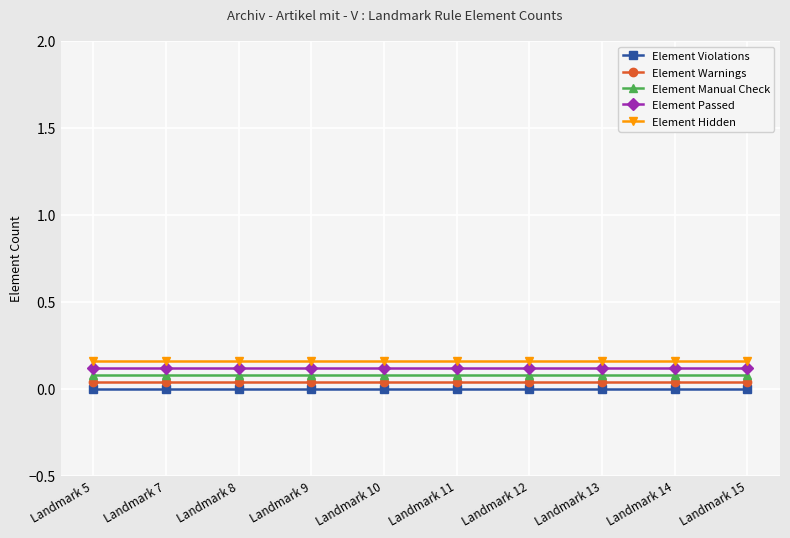

What is the value of the Element Passed point at the 2nd from the left?

0.1